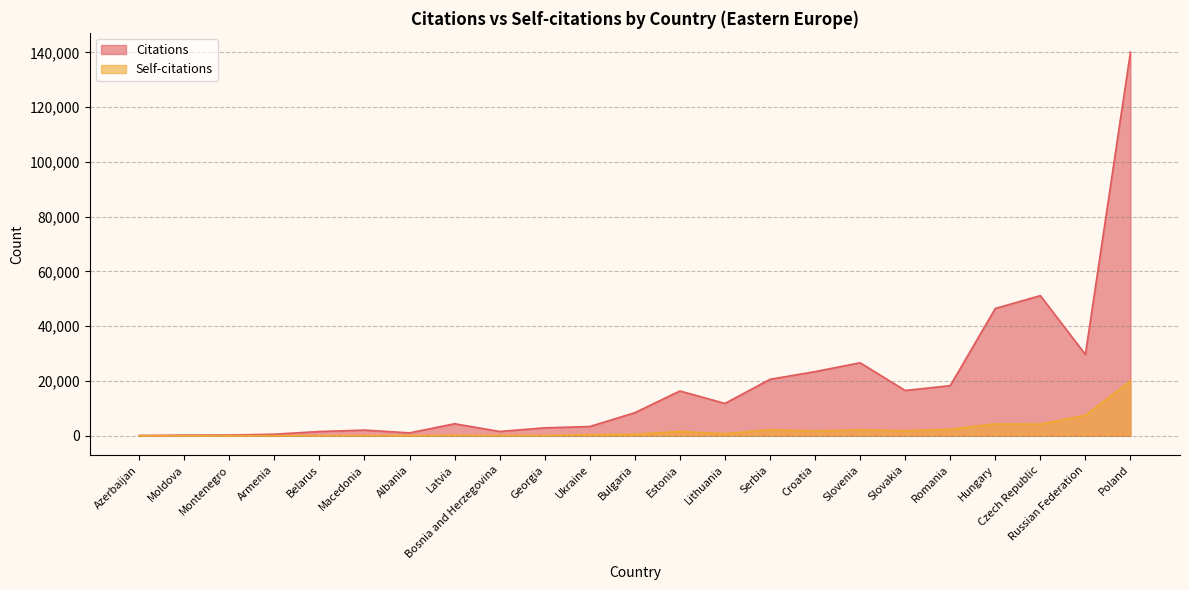

What is the label of the 1st point from the right?

Poland